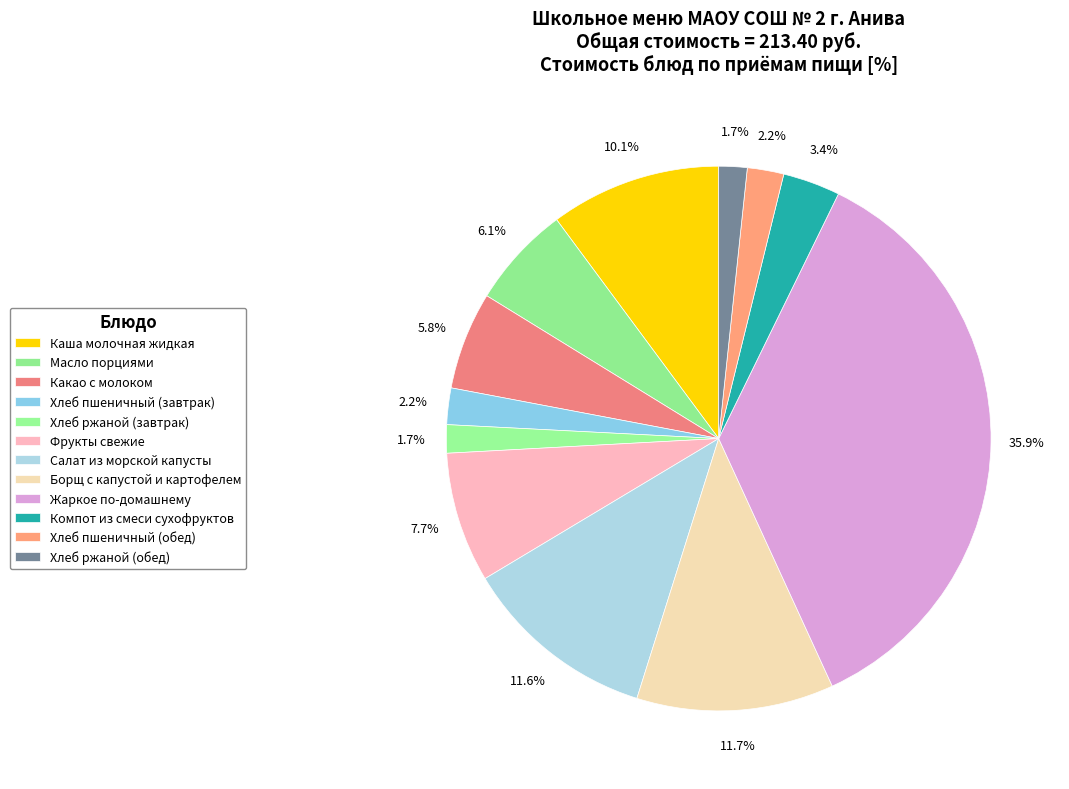

How many slices are in this pie chart?

12